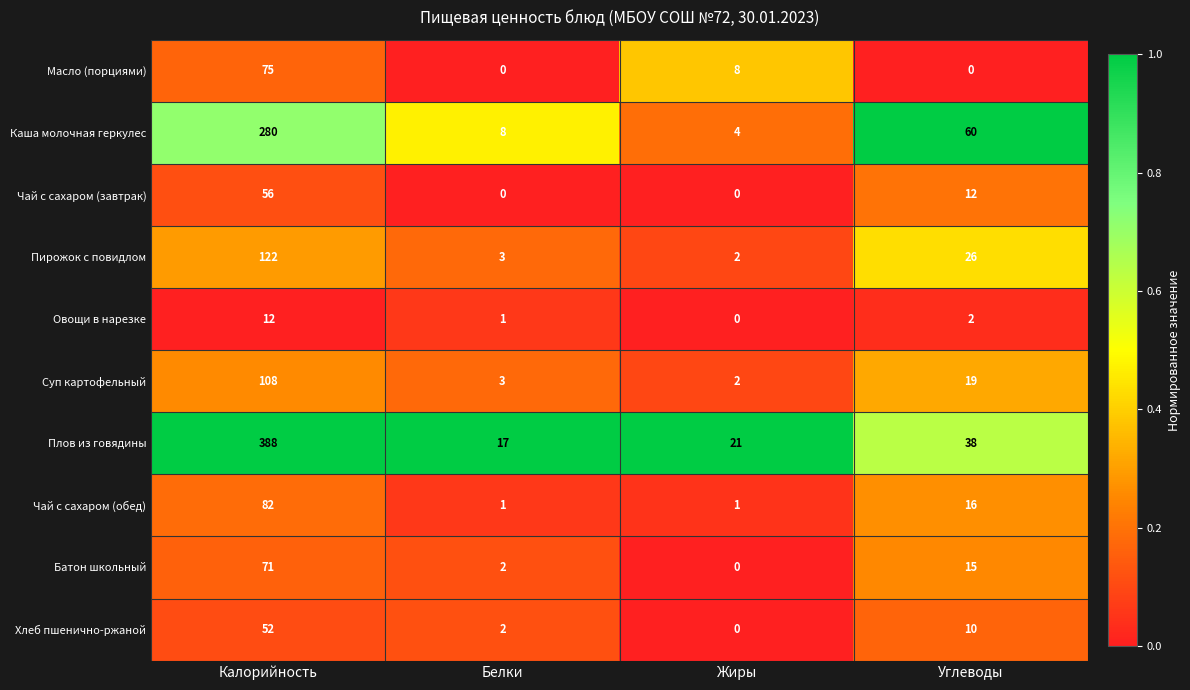

What is the sum of the Чай с сахаром (завтрак) values at Белки and Калорийность?

56